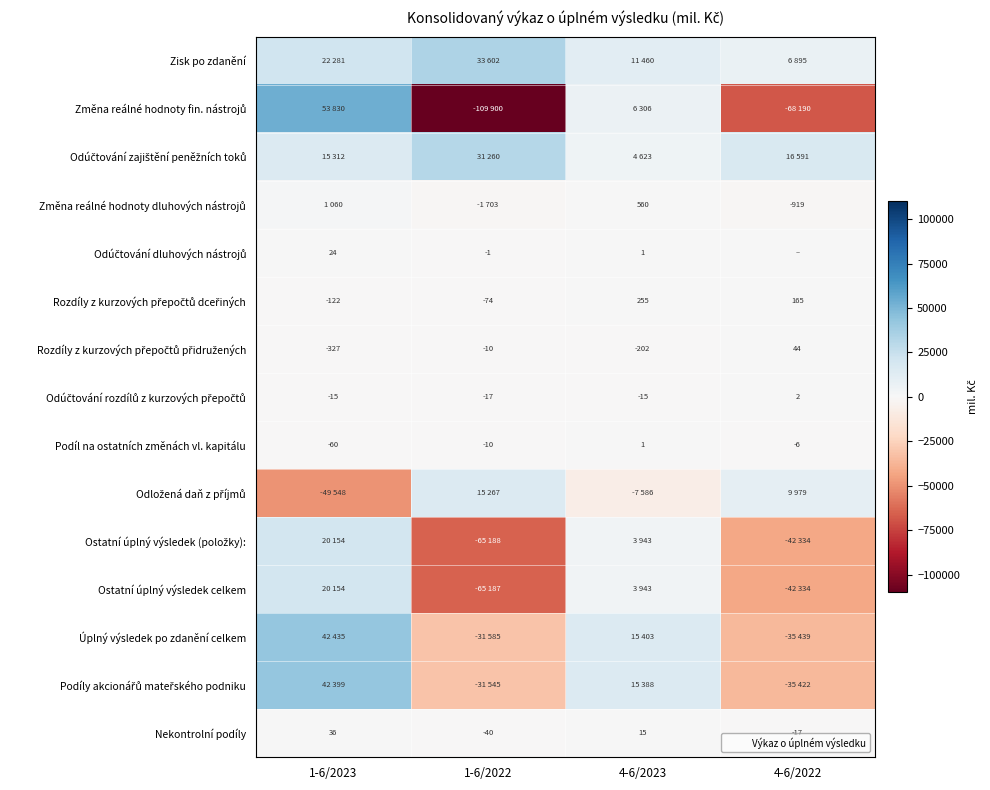

Where is Nekontrolní podíly nearest to the value -2?

4-6/2022